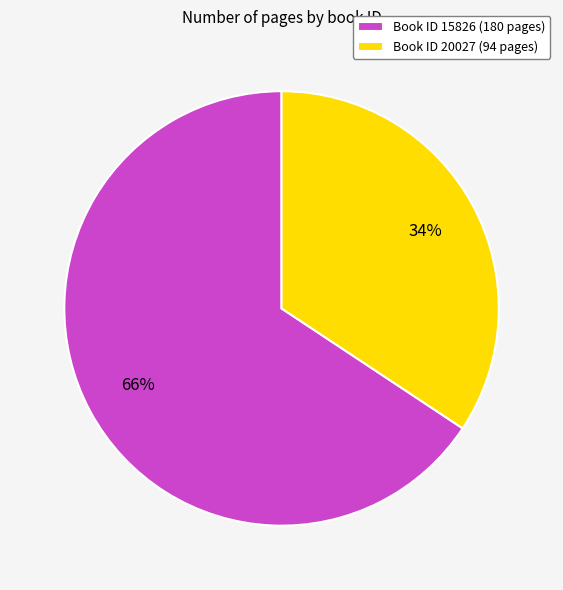

Do Book ID 20027 (94 pages) and Book ID 15826 (180 pages) together represent more than half of the pie?

Yes